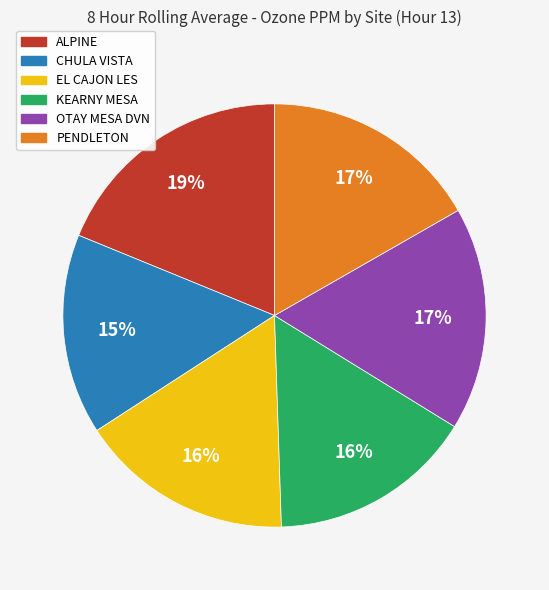

Is there a majority slice in this chart?

No